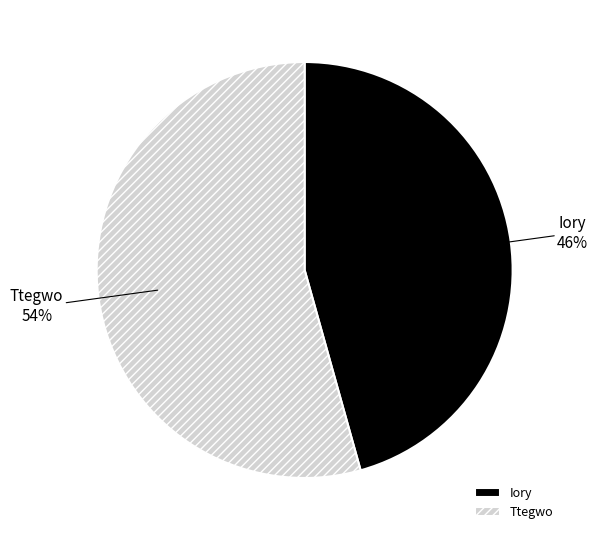

Is it true that Iory is 36% of the pie?

False